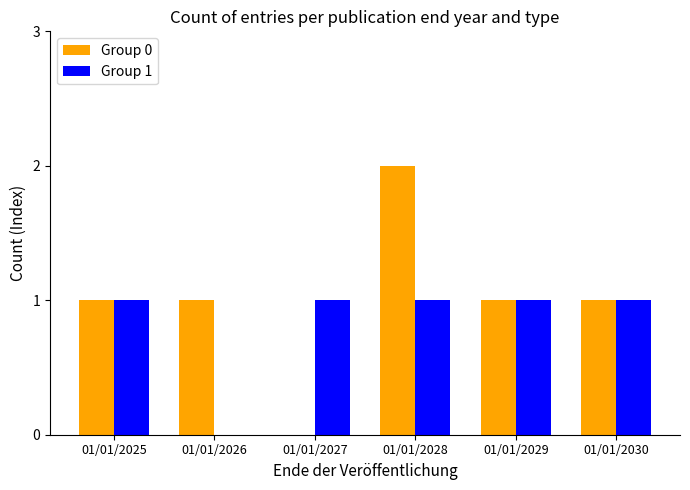

Does the chart contain stacked bars?

No